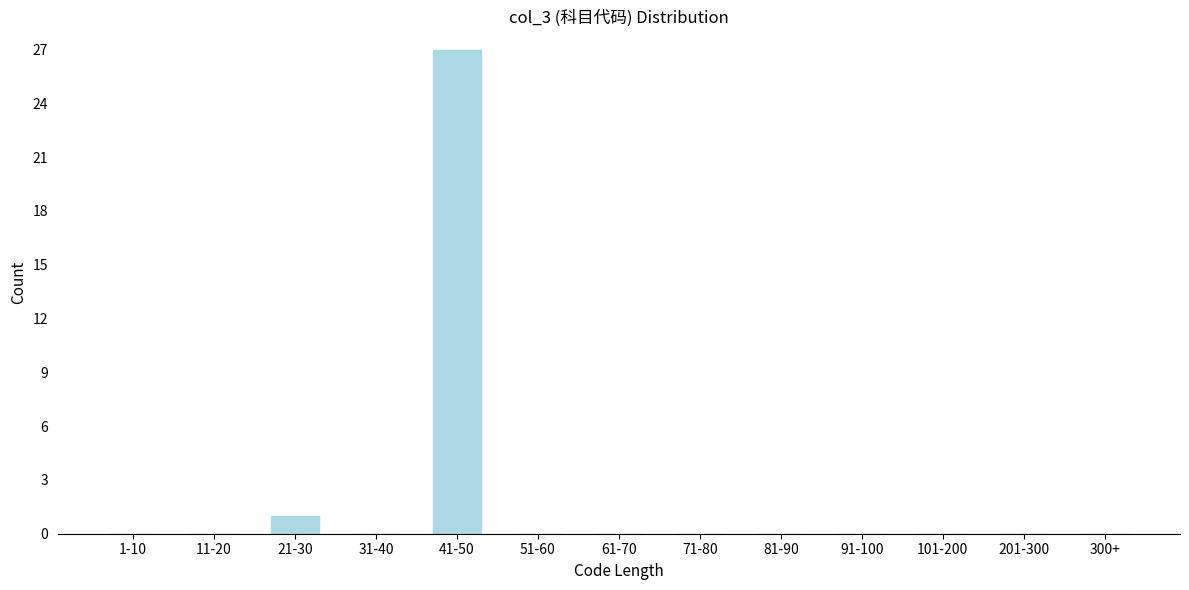

Reading right to left, transcribe all the data shown in this chart.

300+=0	201-300=0	101-200=0	91-100=0	81-90=0	71-80=0	61-70=0	51-60=0	41-50=27	31-40=0	21-30=1	11-20=0	1-10=0